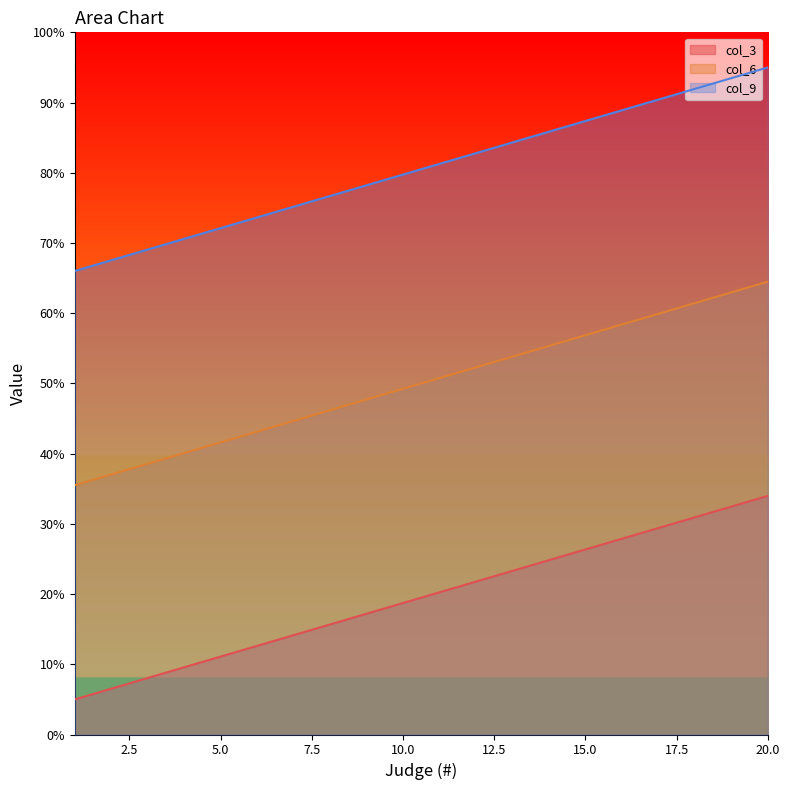

What is the maximum value for col_6?

64.5